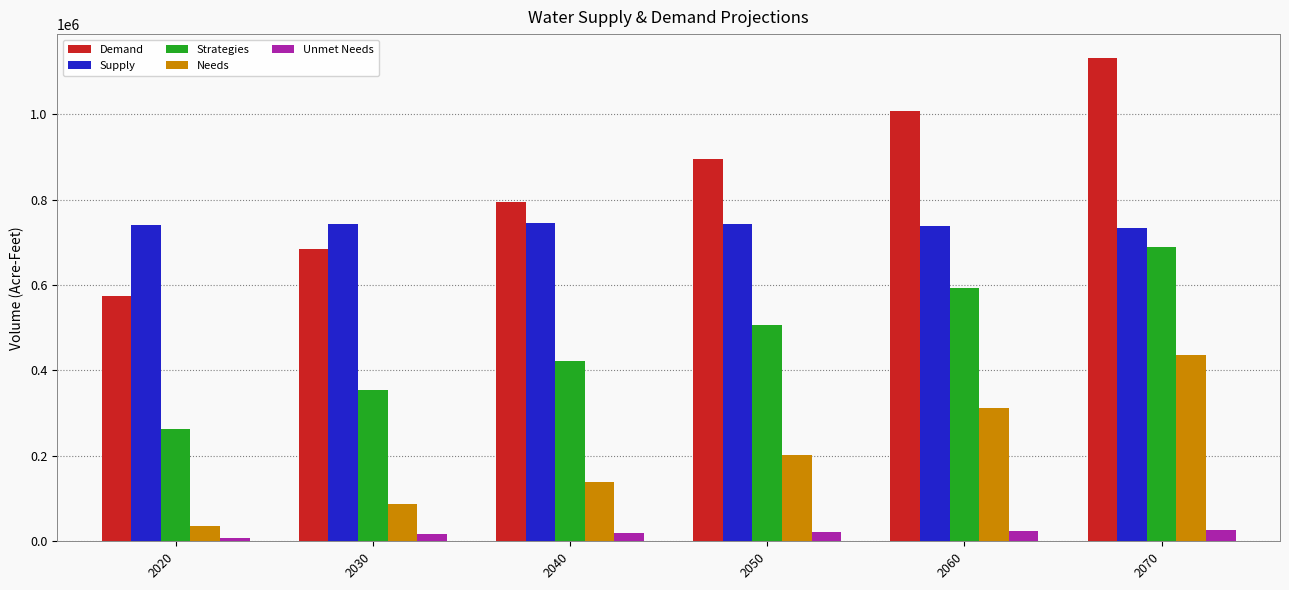

How many values in the Needs series are below 202034?

3